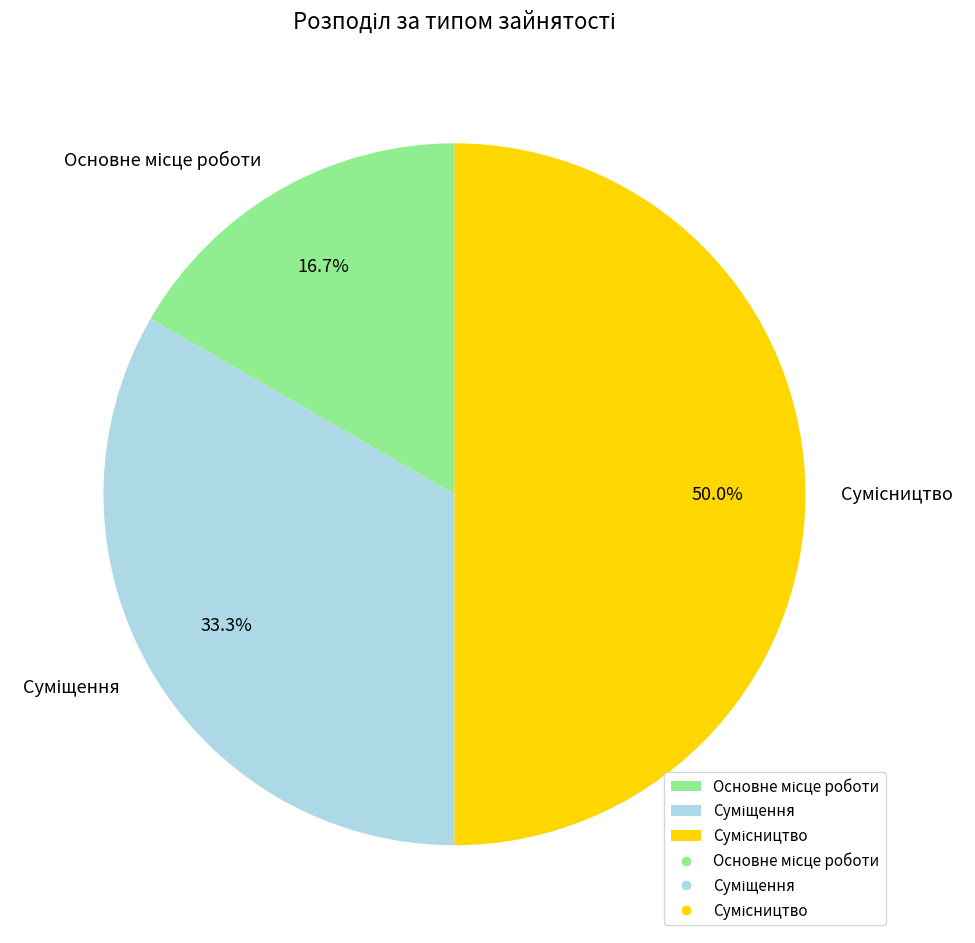

What is the total percentage of Сумісництво and Основне місце роботи?

66.7%